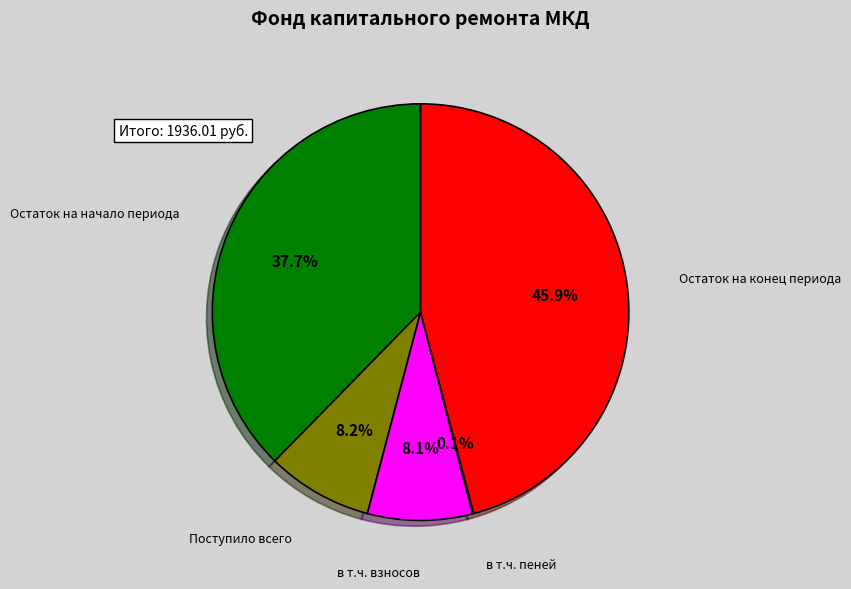

Is there a majority slice in this chart?

No